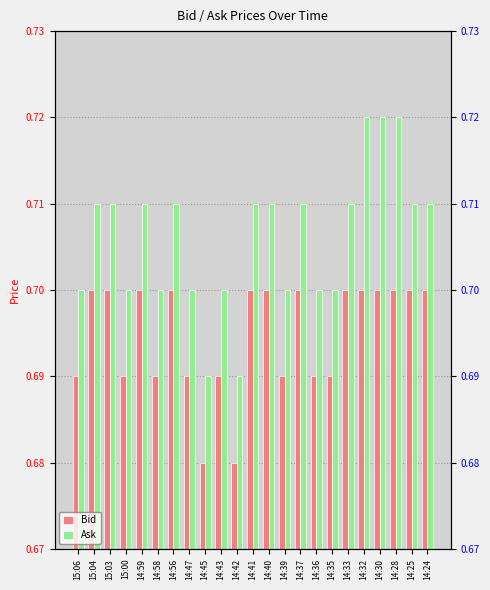

Is it true that Bid equals 0.3 at 14:33?

False